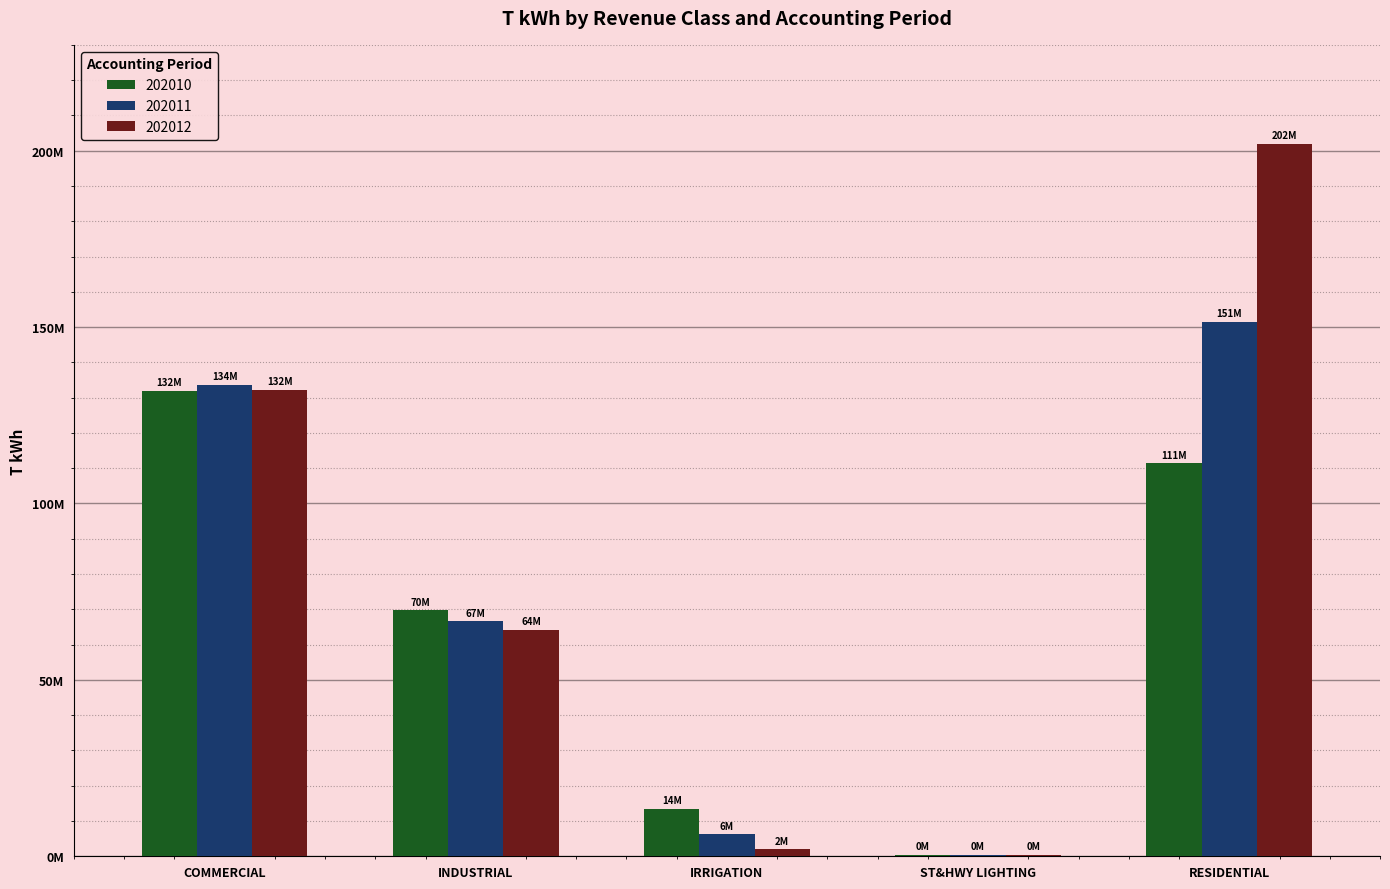

Which series has the largest total across all categories?

202012